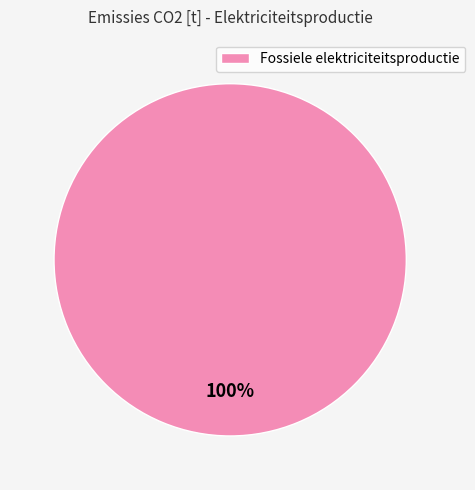

What percentage is the Fossiele elektriciteitsproductie slice, to the nearest percent?

100%